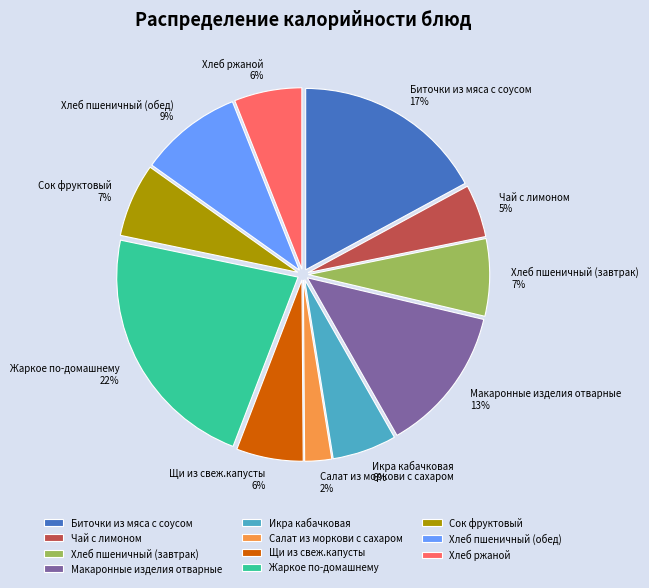

Count the number of slices in the pie.

11